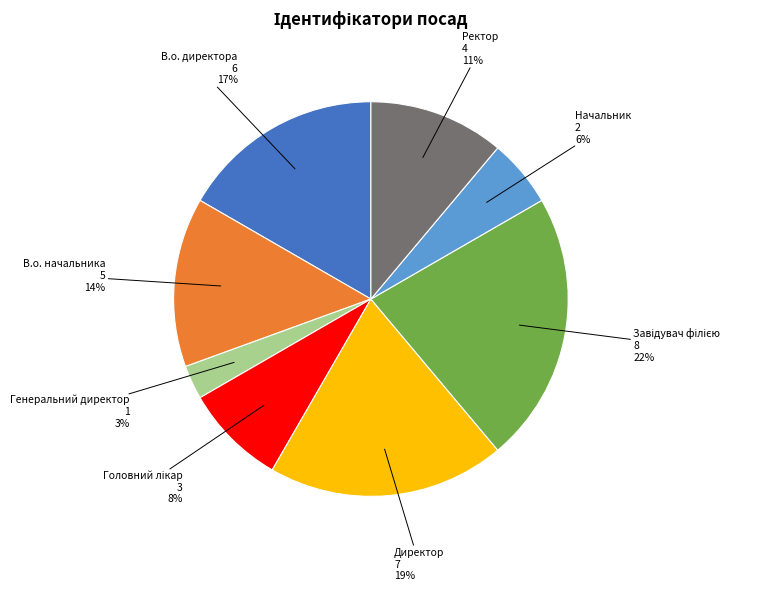

Count the number of slices in the pie.

8